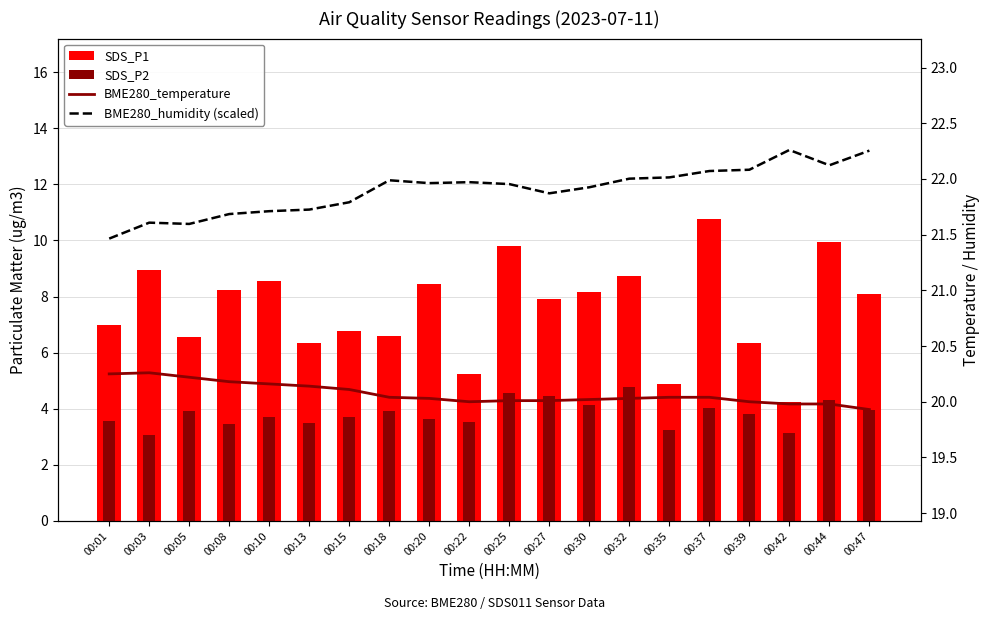

Reading left to right, transcribe all the data shown in this chart.

SDS_P1: 7.0	8.9	6.5	8.2	8.6	6.3	6.8	6.6	8.4	5.2	9.8	7.9	8.2	8.7	4.9	10.8	6.3	4.2	9.9	8.1
SDS_P2: 3.6	3.0	3.9	3.5	3.7	3.5	3.7	3.9	3.6	3.5	4.6	4.5	4.1	4.8	3.2	4.0	3.8	3.1	4.3	4.0
BME280_temperature: 20.2	20.3	20.2	20.2	20.2	20.1	20.1	20.0	20.0	20.0	20.0	20.0	20.0	20.0	20.0	20.0	20.0	20.0	20.0	19.9
BME280_humidity (scaled): 21.5	21.6	21.6	21.7	21.7	21.7	21.8	22.0	22.0	22.0	22.0	21.9	21.9	22.0	22.0	22.1	22.1	22.3	22.1	22.3